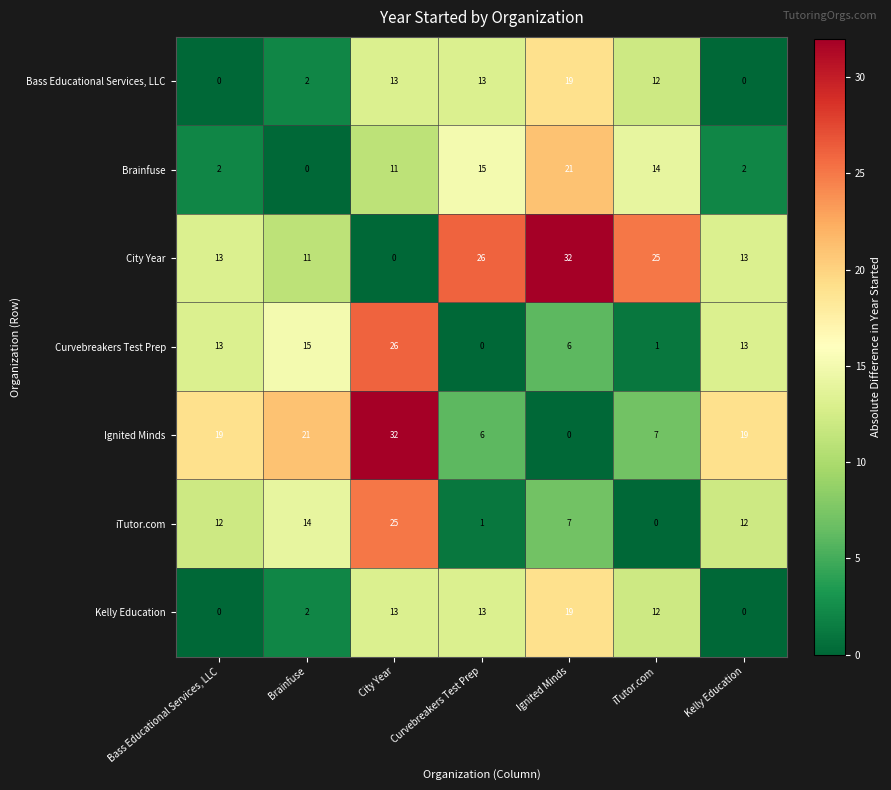

What is the difference between the highest and lowest values at iTutor.com?

25